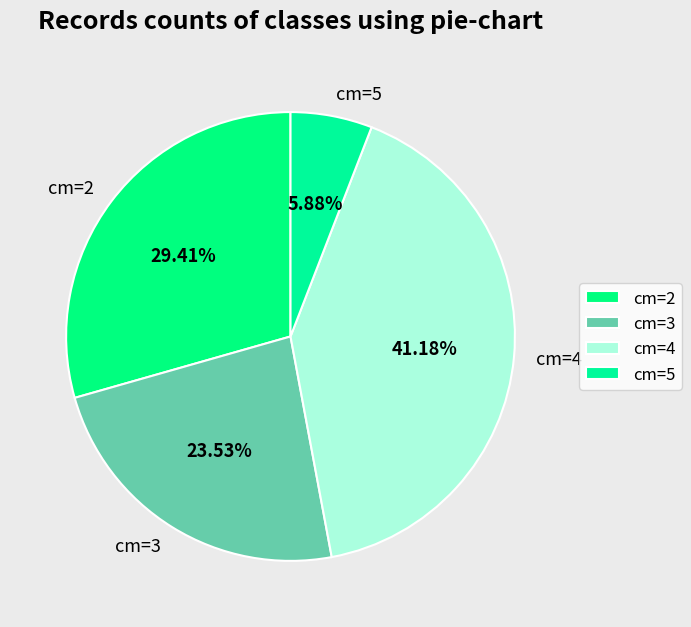

Is cm=3 the majority of the pie?

No